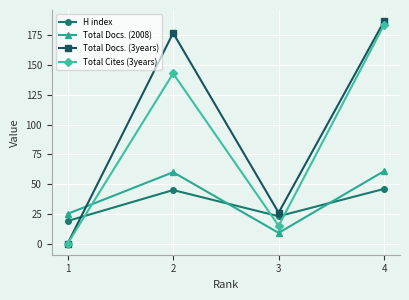

At which category is the sum across all series the highest?

4